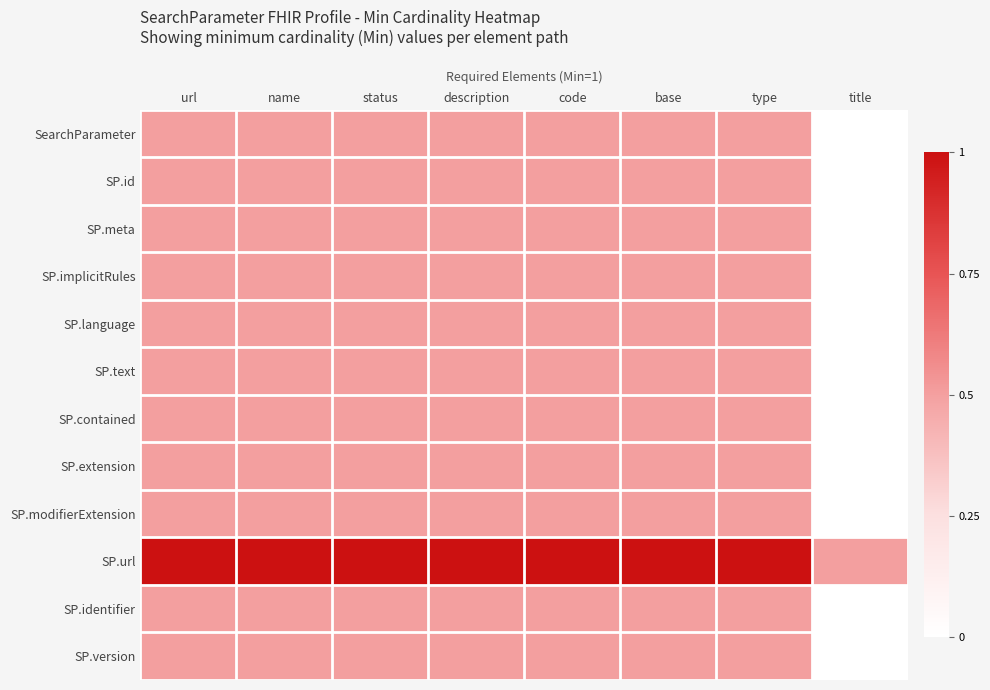

What is the total value across all series at status?

6.5